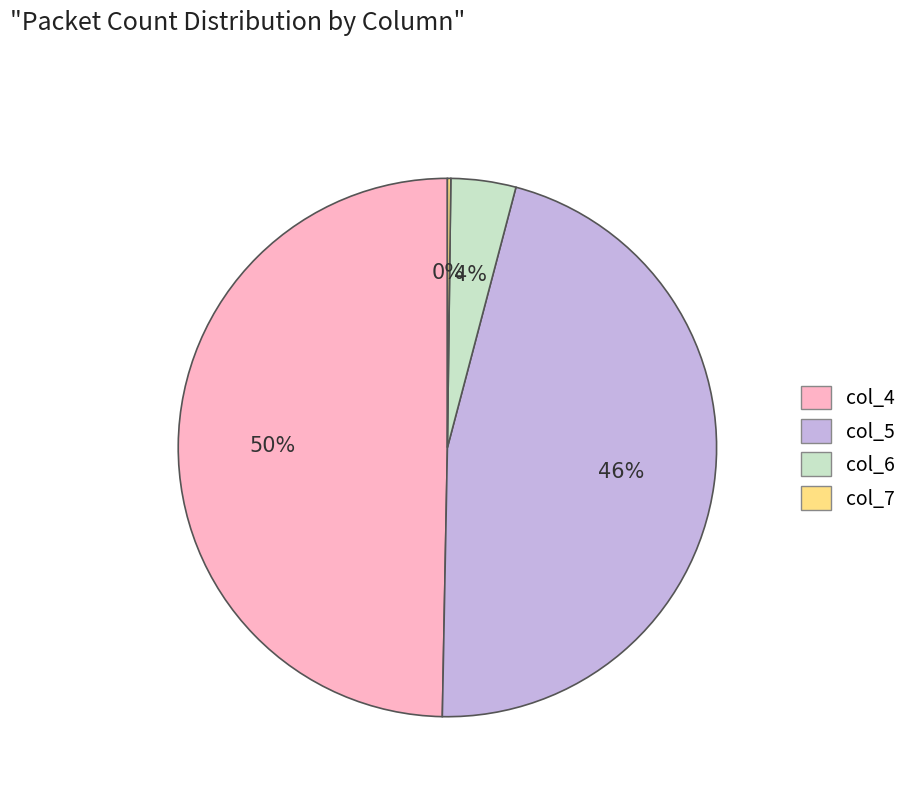

Is there a majority slice in this chart?

No